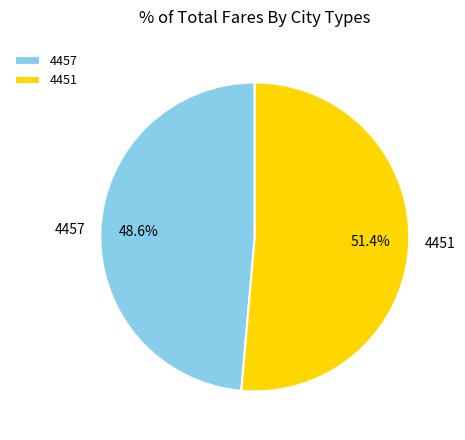

Which slice represents more than half of the pie?

4451